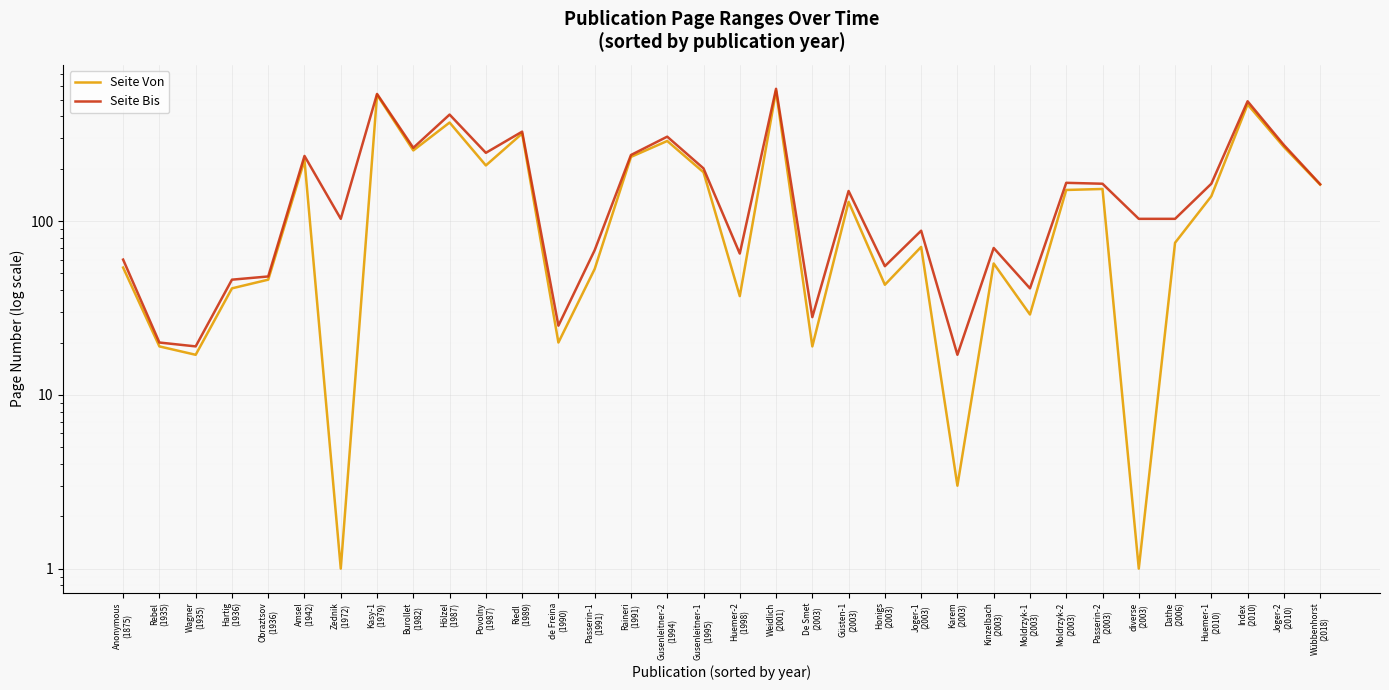

What is the minimum value for Seite Von?

1